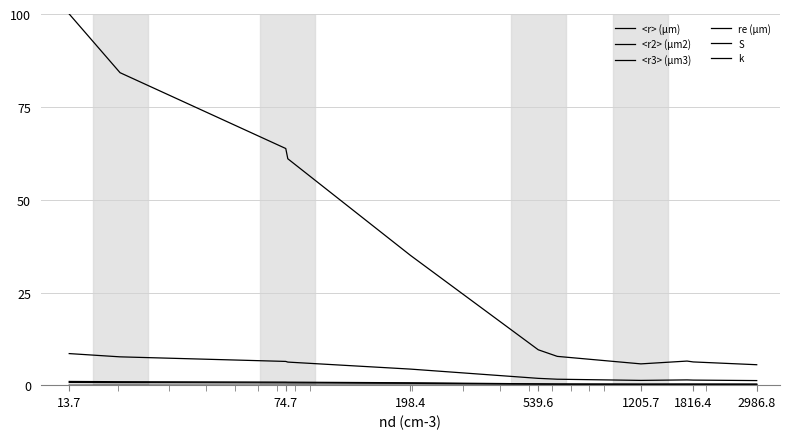

List the series in order of their peak value, highest first.

<r3> (µm3), <r2> (µm2), re (µm), <r> (µm), S, k